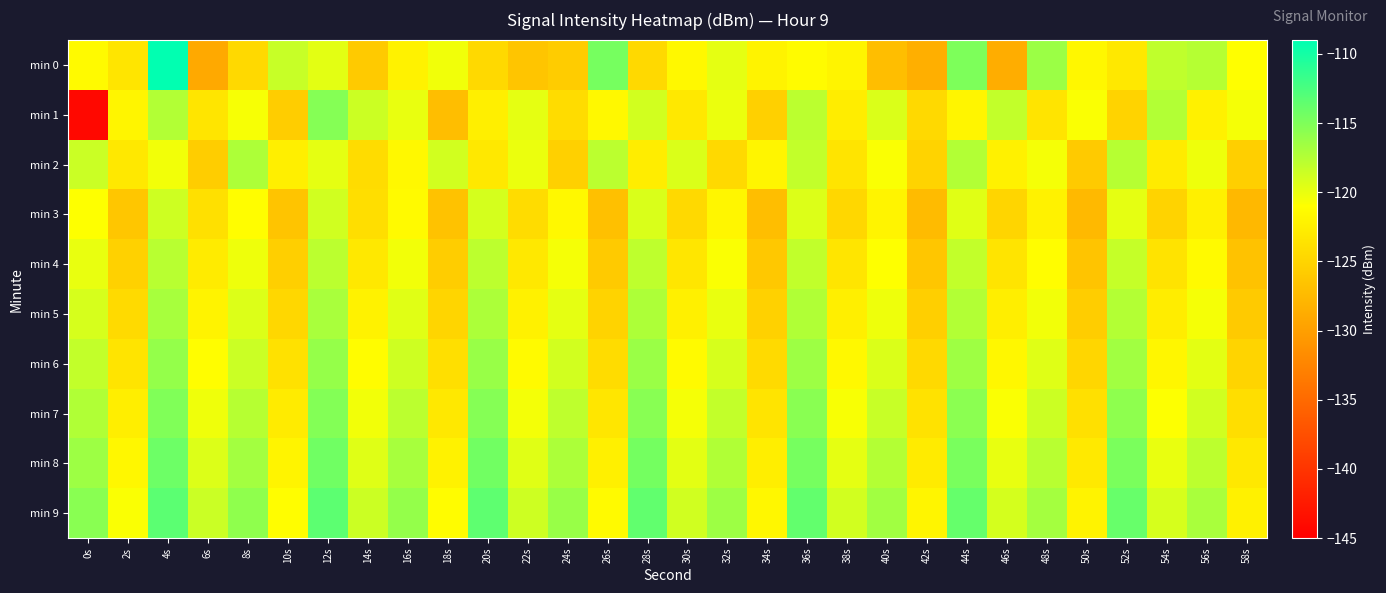

Reading left to right, transcribe all the data shown in this chart.

min 0: 0s=-121.4	2s=-123.5	4s=-109.1	6s=-129.0	8s=-124.5	10s=-118.4	12s=-119.7	14s=-125.9	16s=-122.2	18s=-120.3	20s=-124.6	22s=-126.4	24s=-125.8	26s=-114.6	28s=-124.5	30s=-121.6	32s=-119.8	34s=-122.1	36s=-121.4	38s=-122.0	40s=-127.1	42s=-128.5	44s=-114.9	46s=-128.7	48s=-116.4	50s=-121.8	52s=-123.2	54s=-118.0	56s=-117.6	58s=-121.1
min 1: 0s=-144.1	2s=-121.9	4s=-117.4	6s=-123.4	8s=-120.6	10s=-125.7	12s=-115.3	14s=-118.6	16s=-120.0	18s=-127.1	20s=-122.5	22s=-119.8	24s=-124.3	26s=-121.6	28s=-118.9	30s=-123.2	32s=-120.1	34s=-125.4	36s=-117.8	38s=-122.7	40s=-119.3	42s=-124.6	44s=-121.9	46s=-118.2	48s=-123.5	50s=-120.8	52s=-125.1	54s=-117.4	56s=-122.3	58s=-120.6
min 2: 0s=-118.5	2s=-123.1	4s=-120.4	6s=-125.7	8s=-117.2	10s=-122.5	12s=-119.8	14s=-124.3	16s=-121.6	18s=-118.9	20s=-123.2	22s=-120.1	24s=-125.4	26s=-117.8	28s=-122.7	30s=-119.3	32s=-124.6	34s=-121.9	36s=-118.2	38s=-123.5	40s=-120.8	42s=-125.1	44s=-117.4	46s=-122.3	48s=-120.6	50s=-125.9	52s=-117.6	54s=-122.9	56s=-120.2	58s=-125.5
min 3: 0s=-121.0	2s=-126.3	4s=-118.7	6s=-123.9	8s=-121.2	10s=-126.5	12s=-118.8	14s=-124.1	16s=-121.4	18s=-126.7	20s=-119.0	22s=-124.3	24s=-121.6	26s=-126.9	28s=-119.2	30s=-124.5	32s=-121.8	34s=-127.1	36s=-119.4	38s=-124.7	40s=-122.0	42s=-127.3	44s=-119.6	46s=-124.9	48s=-122.2	50s=-127.5	52s=-119.8	54s=-125.1	56s=-122.4	58s=-127.7
min 4: 0s=-120.0	2s=-125.3	4s=-117.7	6s=-122.9	8s=-120.2	10s=-125.5	12s=-117.8	14s=-123.1	16s=-120.4	18s=-125.7	20s=-117.9	22s=-123.2	24s=-120.6	26s=-125.9	28s=-118.0	30s=-123.3	32s=-120.8	34s=-126.1	36s=-118.1	38s=-123.4	40s=-121.0	42s=-126.3	44s=-118.2	46s=-123.5	48s=-121.2	50s=-126.5	52s=-118.3	54s=-123.6	56s=-121.4	58s=-126.7
min 5: 0s=-119.1	2s=-124.4	4s=-116.9	6s=-122.1	8s=-119.4	10s=-124.7	12s=-117.0	14s=-122.2	16s=-119.6	18s=-124.9	20s=-117.1	22s=-122.3	24s=-119.8	26s=-125.1	28s=-117.2	30s=-122.4	32s=-120.0	34s=-125.3	36s=-117.3	38s=-122.5	40s=-120.2	42s=-125.5	44s=-117.4	46s=-122.6	48s=-120.4	50s=-125.7	52s=-117.5	54s=-122.7	56s=-120.6	58s=-125.9
min 6: 0s=-118.2	2s=-123.5	4s=-116.0	6s=-121.2	8s=-118.5	10s=-123.8	12s=-116.1	14s=-121.3	16s=-118.7	18s=-124.0	20s=-116.2	22s=-121.4	24s=-118.9	26s=-124.2	28s=-116.3	30s=-121.5	32s=-119.1	34s=-124.4	36s=-116.4	38s=-121.6	40s=-119.3	42s=-124.6	44s=-116.5	46s=-121.7	48s=-119.5	50s=-124.8	52s=-116.6	54s=-121.8	56s=-119.7	58s=-125.0
min 7: 0s=-117.3	2s=-122.6	4s=-115.1	6s=-120.3	8s=-117.6	10s=-122.9	12s=-115.2	14s=-120.4	16s=-117.8	18s=-123.1	20s=-115.3	22s=-120.5	24s=-118.0	26s=-123.3	28s=-115.4	30s=-120.6	32s=-118.2	34s=-123.5	36s=-115.5	38s=-120.7	40s=-118.4	42s=-123.7	44s=-115.6	46s=-120.8	48s=-118.6	50s=-123.9	52s=-115.7	54s=-120.9	56s=-118.8	58s=-124.1
min 8: 0s=-116.4	2s=-121.7	4s=-114.2	6s=-119.4	8s=-116.7	10s=-122.0	12s=-114.3	14s=-119.5	16s=-116.9	18s=-122.2	20s=-114.4	22s=-119.6	24s=-117.1	26s=-122.4	28s=-114.5	30s=-119.7	32s=-117.3	34s=-122.6	36s=-114.6	38s=-119.8	40s=-117.5	42s=-122.8	44s=-114.7	46s=-119.9	48s=-117.7	50s=-123.0	52s=-114.8	54s=-120.0	56s=-117.9	58s=-123.2
min 9: 0s=-115.5	2s=-120.8	4s=-113.3	6s=-118.5	8s=-115.8	10s=-121.1	12s=-113.4	14s=-118.6	16s=-116.0	18s=-121.3	20s=-113.5	22s=-118.7	24s=-116.2	26s=-121.5	28s=-113.6	30s=-118.8	32s=-116.4	34s=-121.7	36s=-113.7	38s=-118.9	40s=-116.6	42s=-121.9	44s=-113.8	46s=-119.0	48s=-116.8	50s=-122.1	52s=-113.9	54s=-119.1	56s=-117.0	58s=-122.3